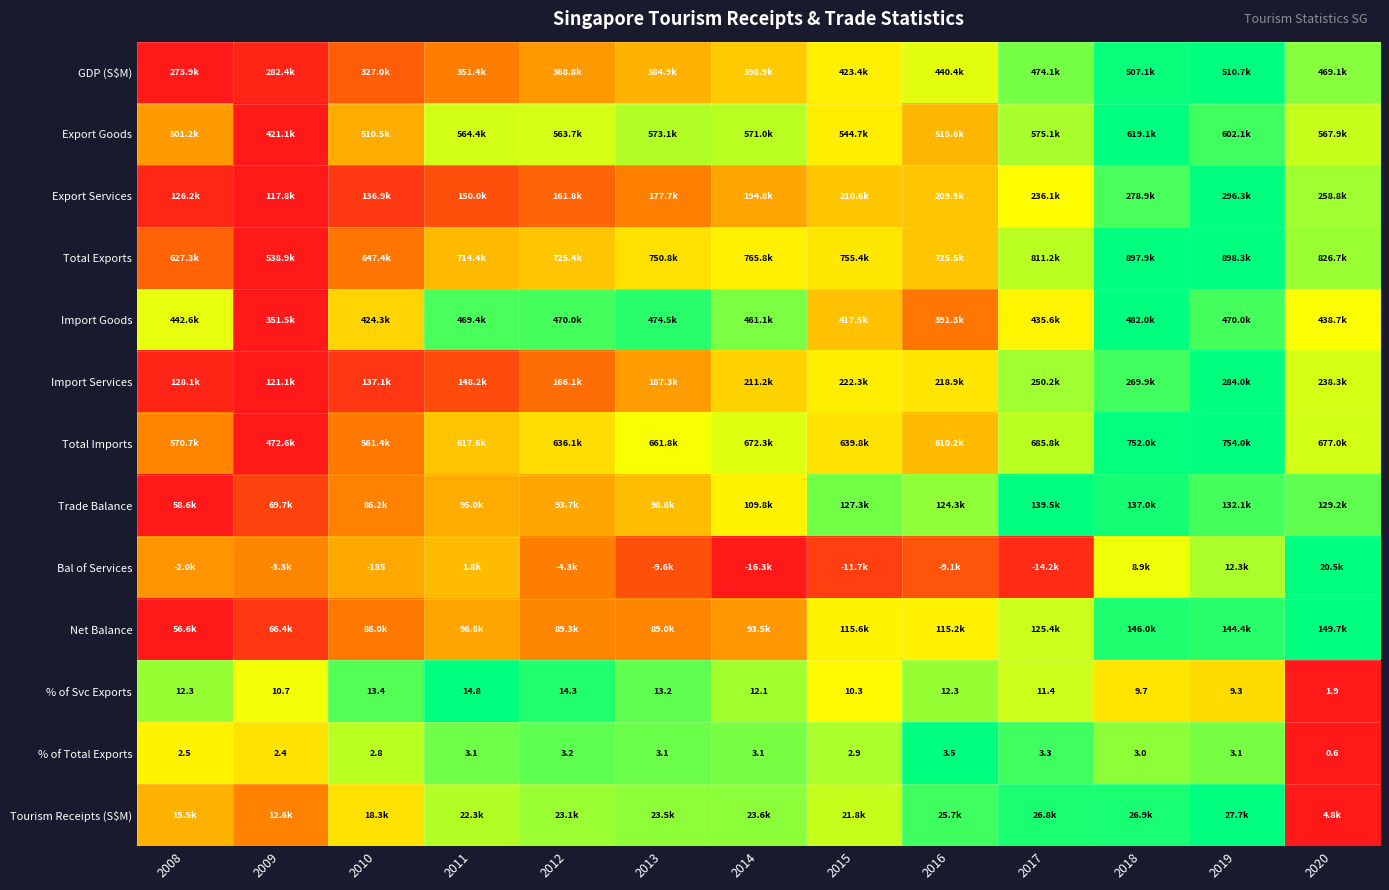

How many data points in % of Total Exports are less than 3?

5